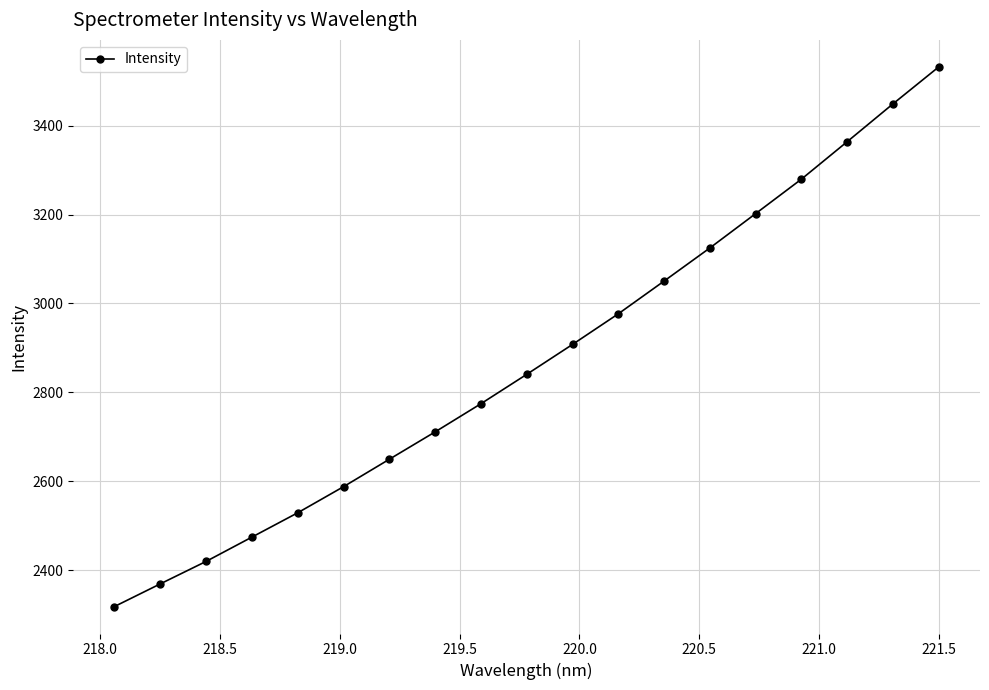

What is the maximum value shown in the chart?

3532.3